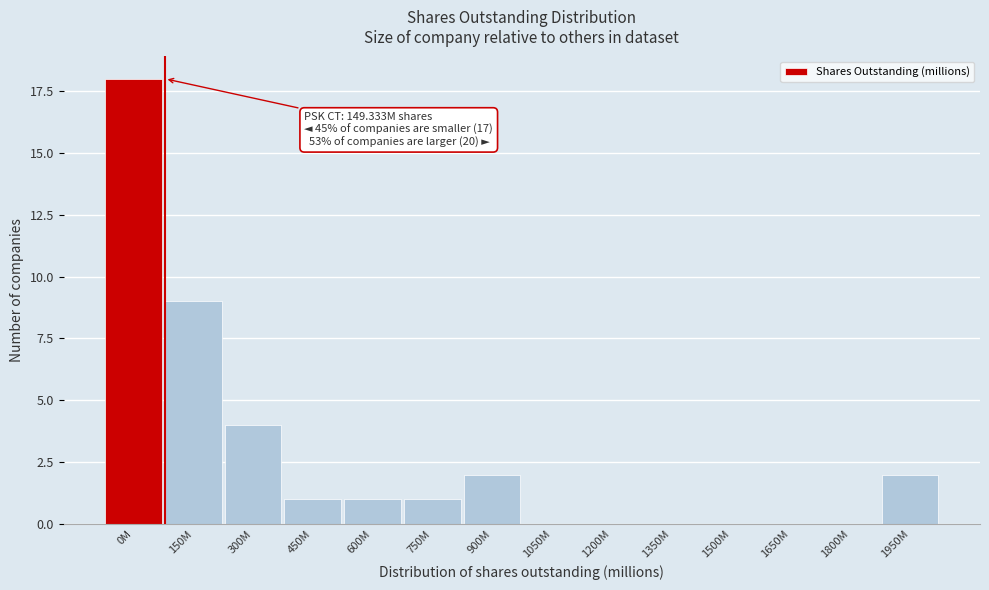

Reading left to right, extract all data points from this chart.

0M=18	150M=9	300M=4	450M=1	600M=1	750M=1	900M=2	1050M=0	1200M=0	1350M=0	1500M=0	1650M=0	1800M=0	1950M=2